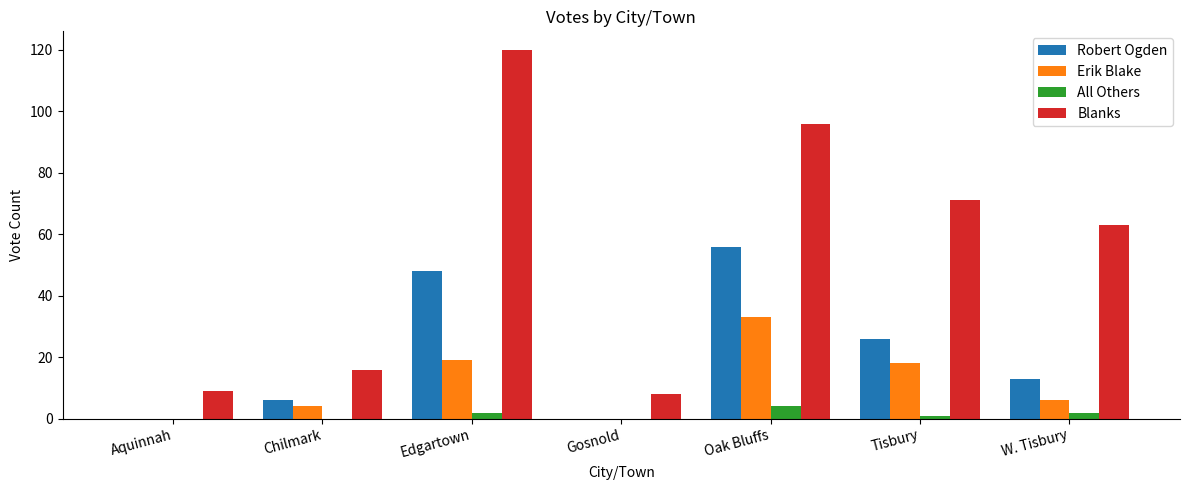

At which label is Robert Ogden closest to 28?

Tisbury